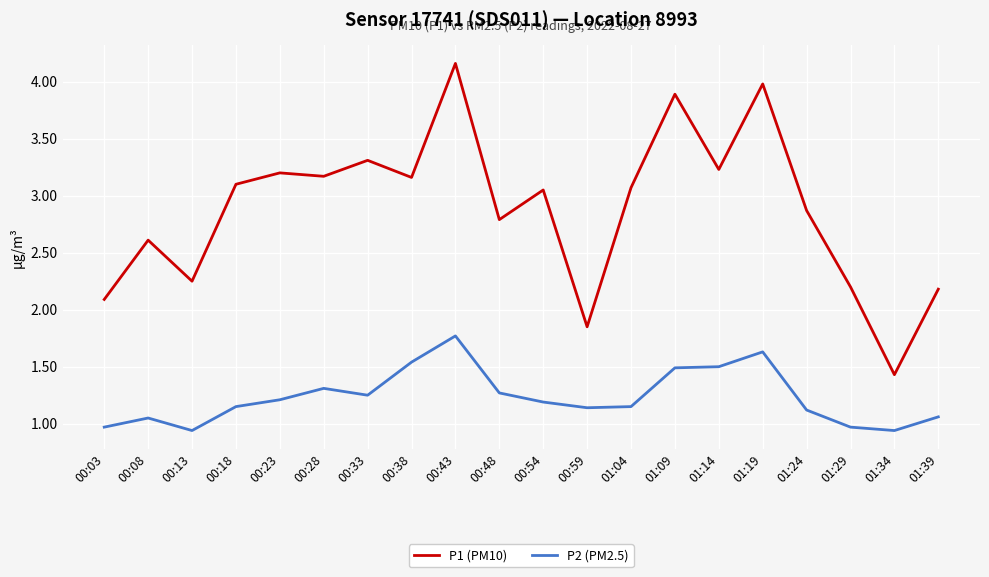

What are all the series names shown in the legend?

P1 (PM10), P2 (PM2.5)